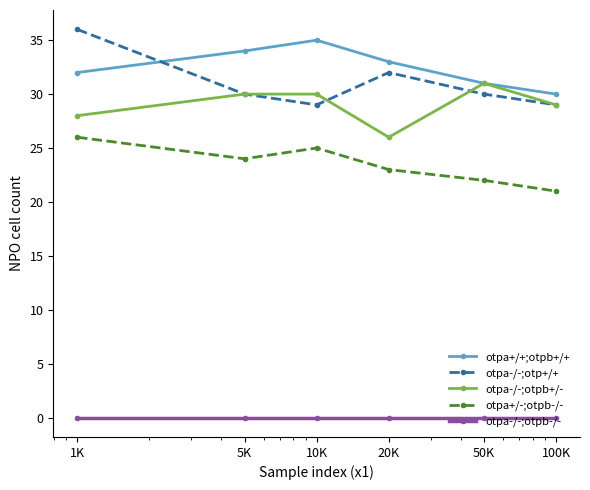

How many distinct data groups are displayed?

5